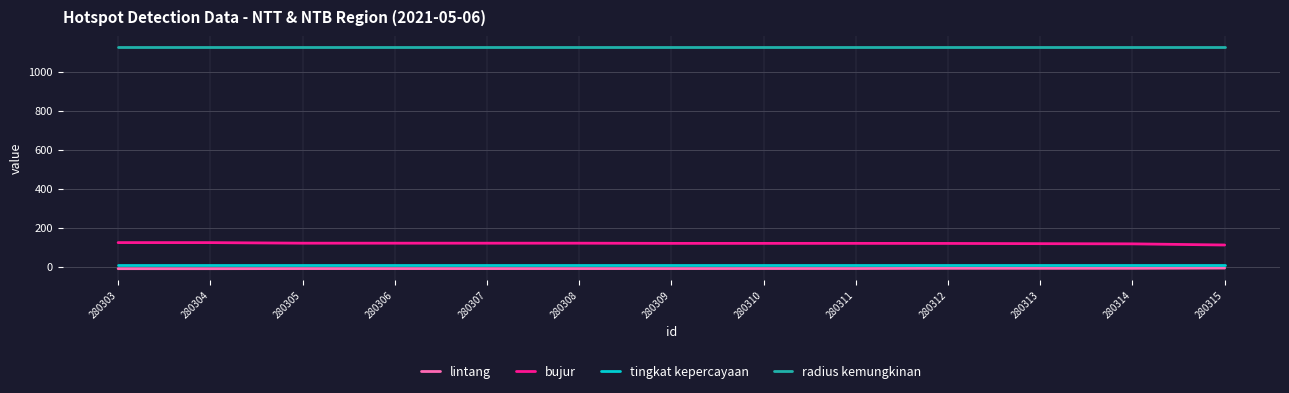

True or false: radius kemungkinan and bujur intersect in this chart.

False